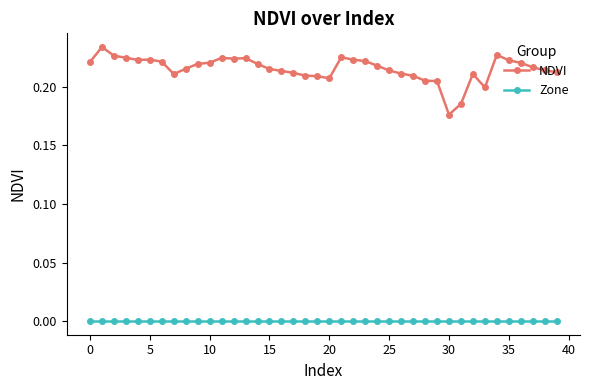

How many lines are shown in the chart?

2